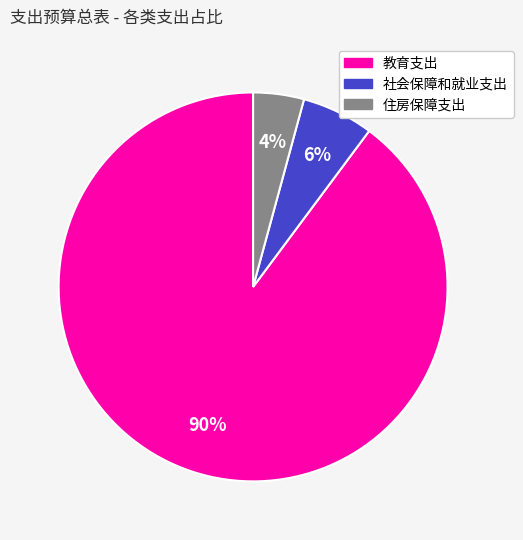

Do 住房保障支出 and 教育支出 together represent more than half of the pie?

Yes